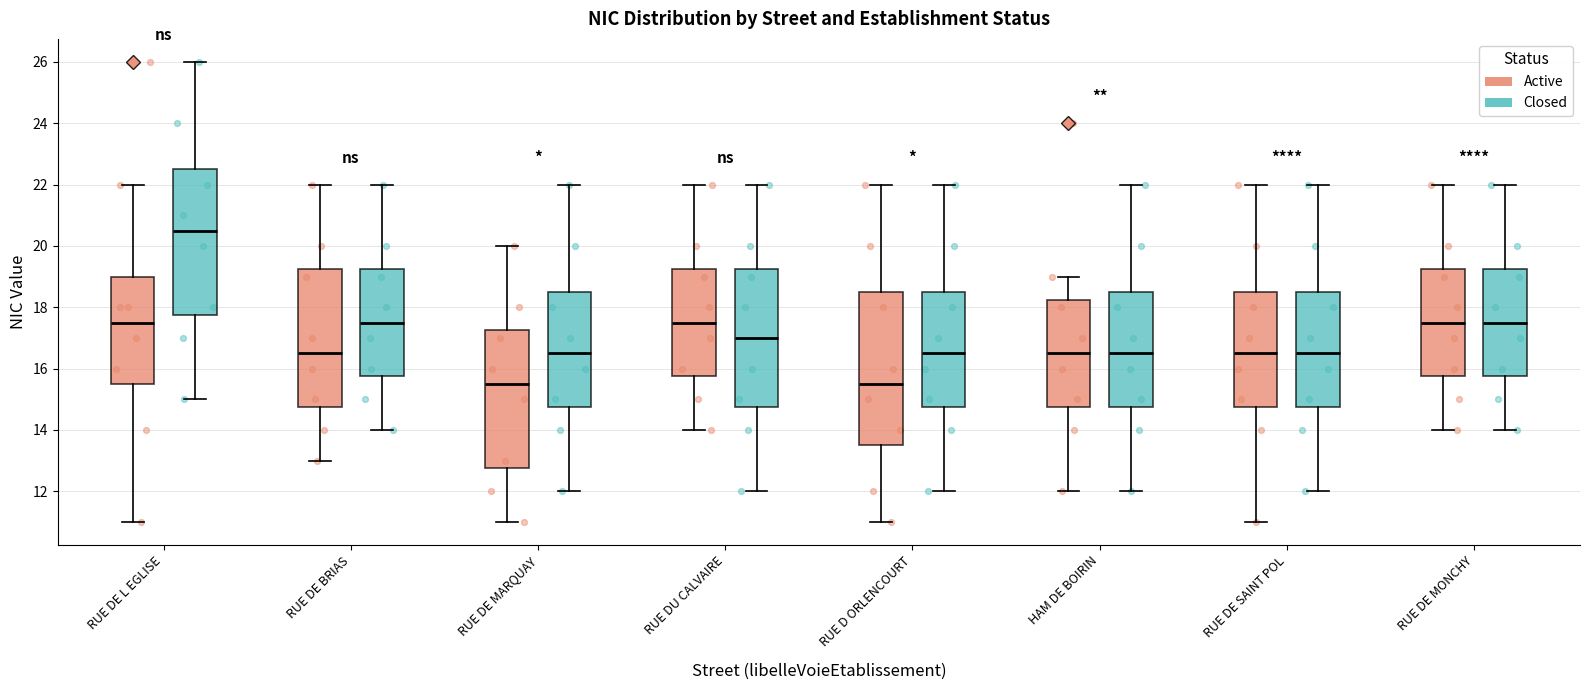

Which box is the tallest, from its lower edge to its upper edge?

RUE D ORLENCOURT (Active)